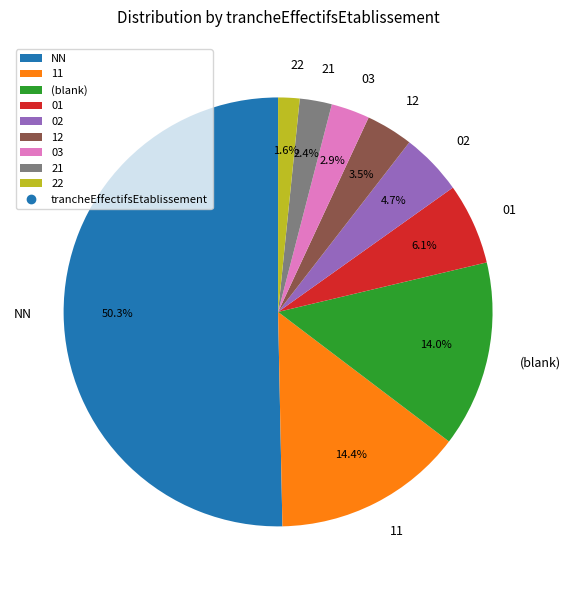

Which category has the biggest portion of the pie?

NN